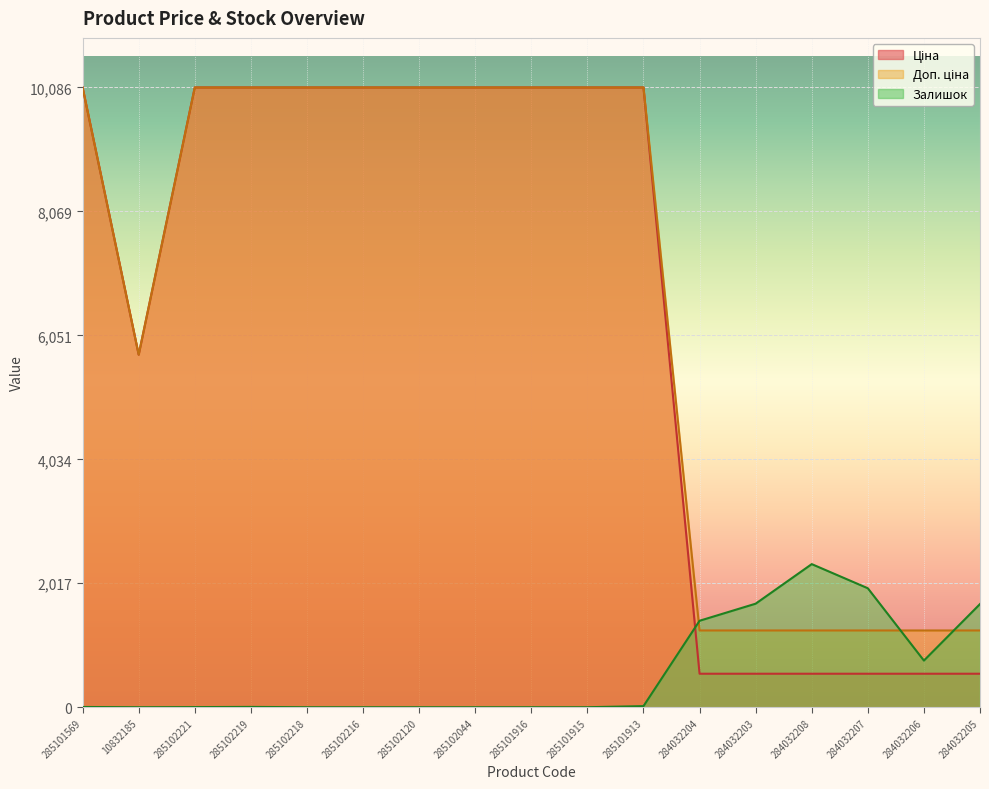

At which label does Залишок reach its minimum?

10832185